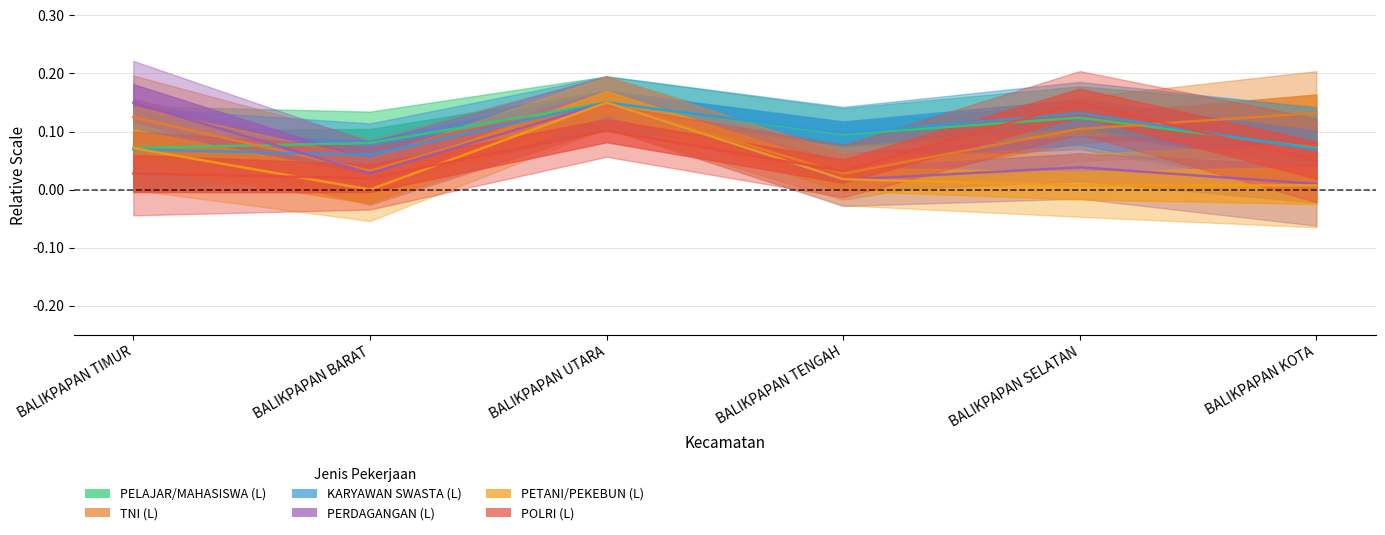

What is the difference between the highest and lowest values at BALIKPAPAN TENGAH?

0.1